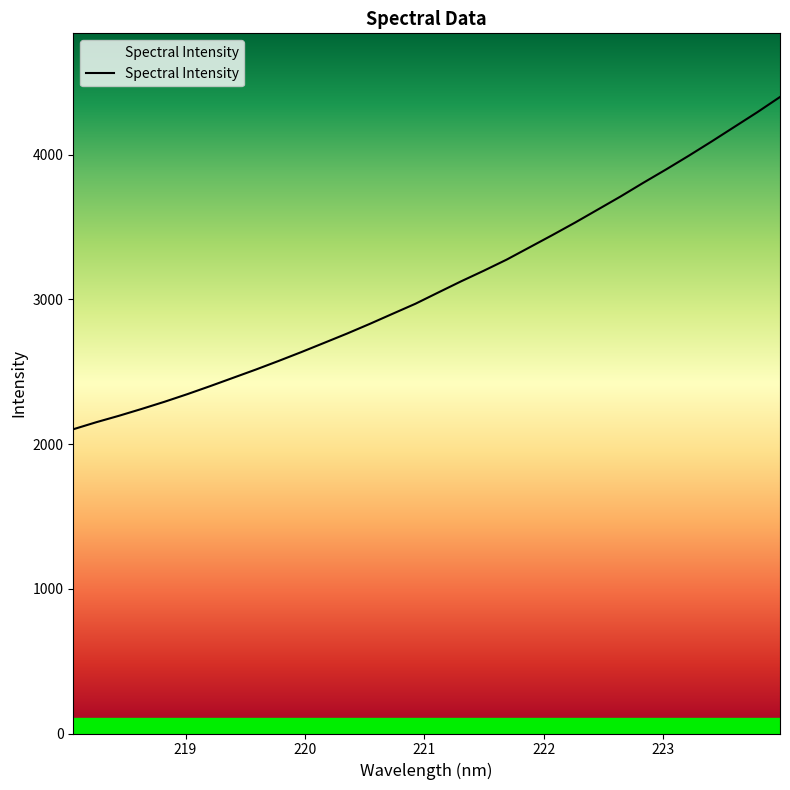

What is the difference between the second highest and minimum values?

2190.7